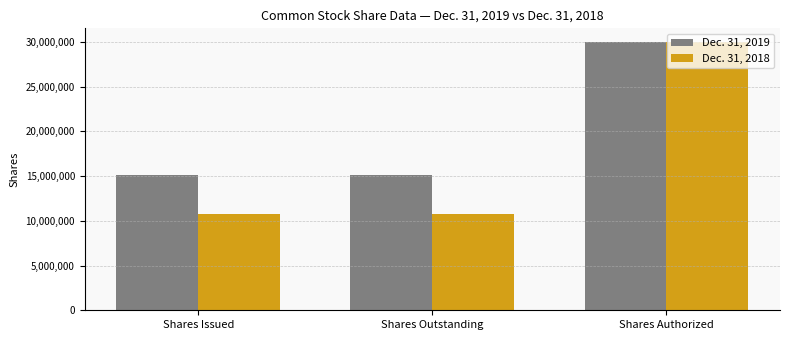

What is the spread (max minus min) of values at Shares Outstanding?

4419000